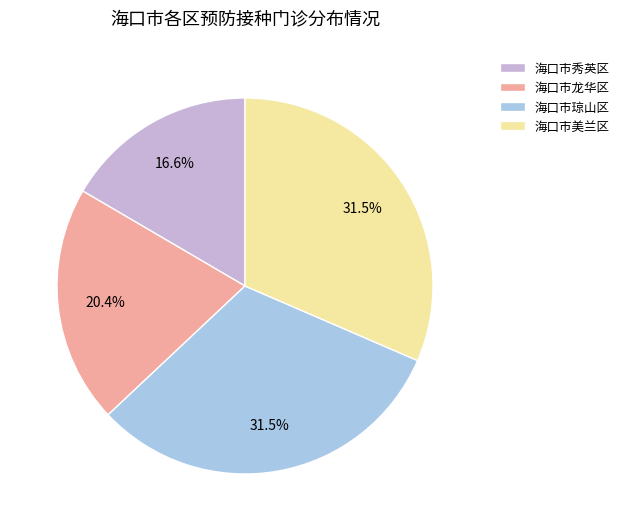

The 海口市秀英区 slice represents 17% of the pie. True or false?

True